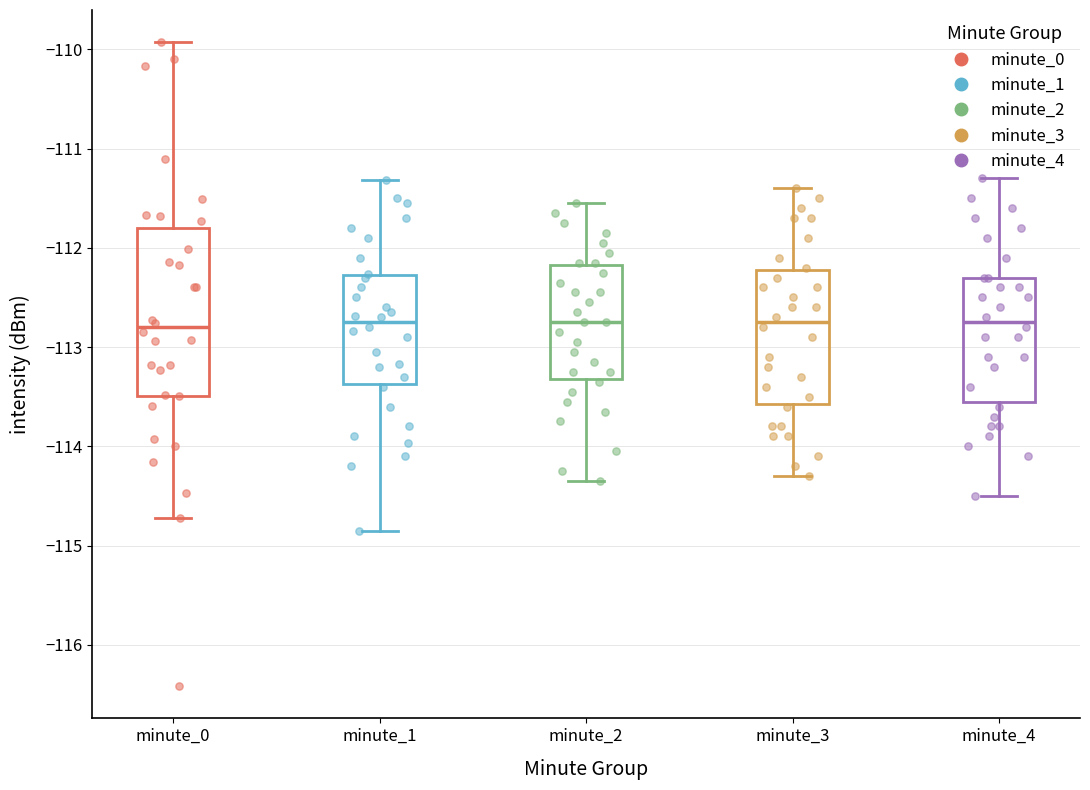

Which box is the tallest, from its lower edge to its upper edge?

minute_0